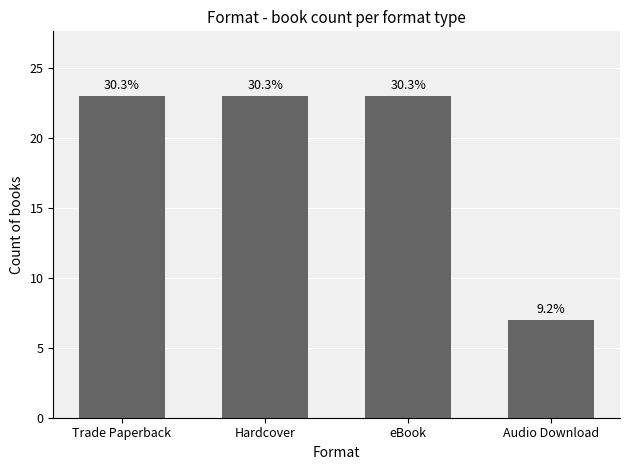

Reading left to right, transcribe all the data shown in this chart.

Trade Paperback=23	Hardcover=23	eBook=23	Audio Download=7